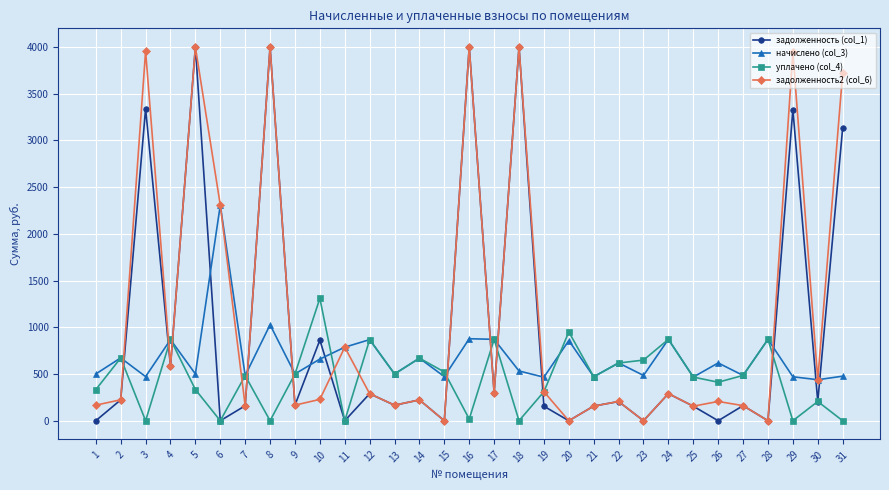

Which series has the largest total across all categories?

задолженность2 (col_6)